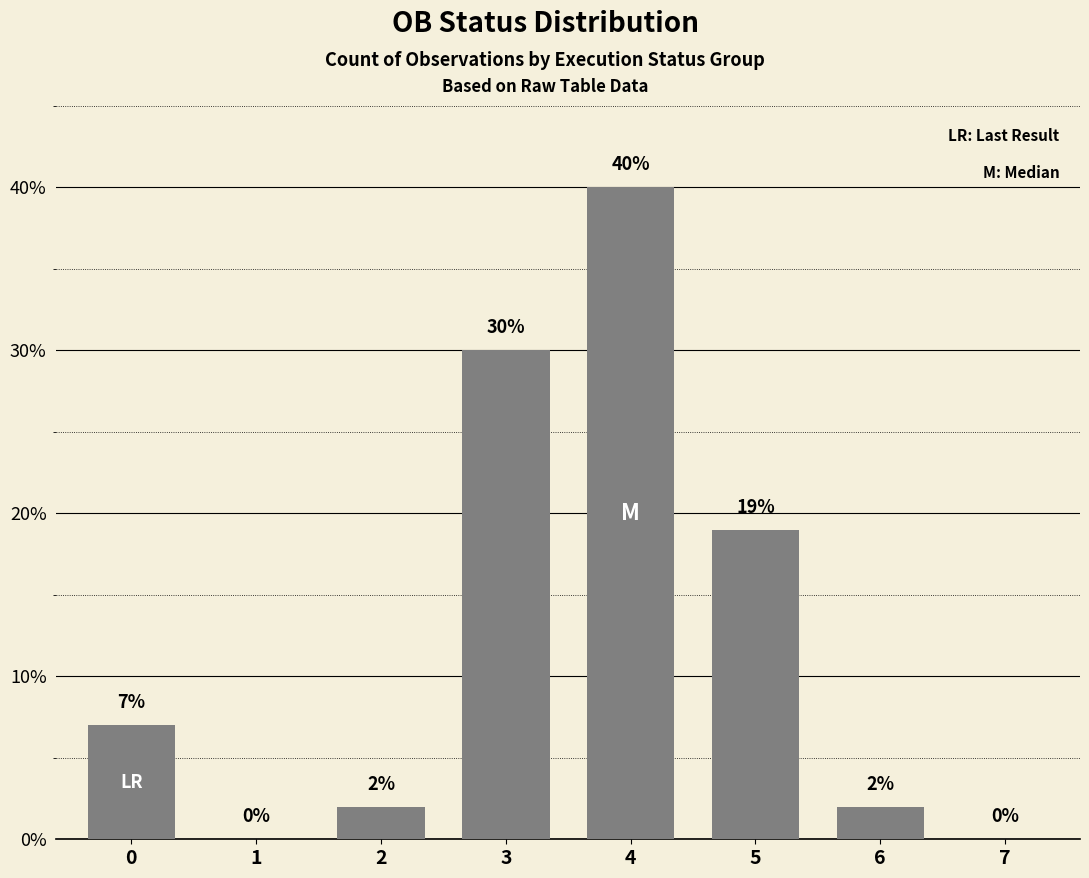

Where is the data nearest to the value 20?

5